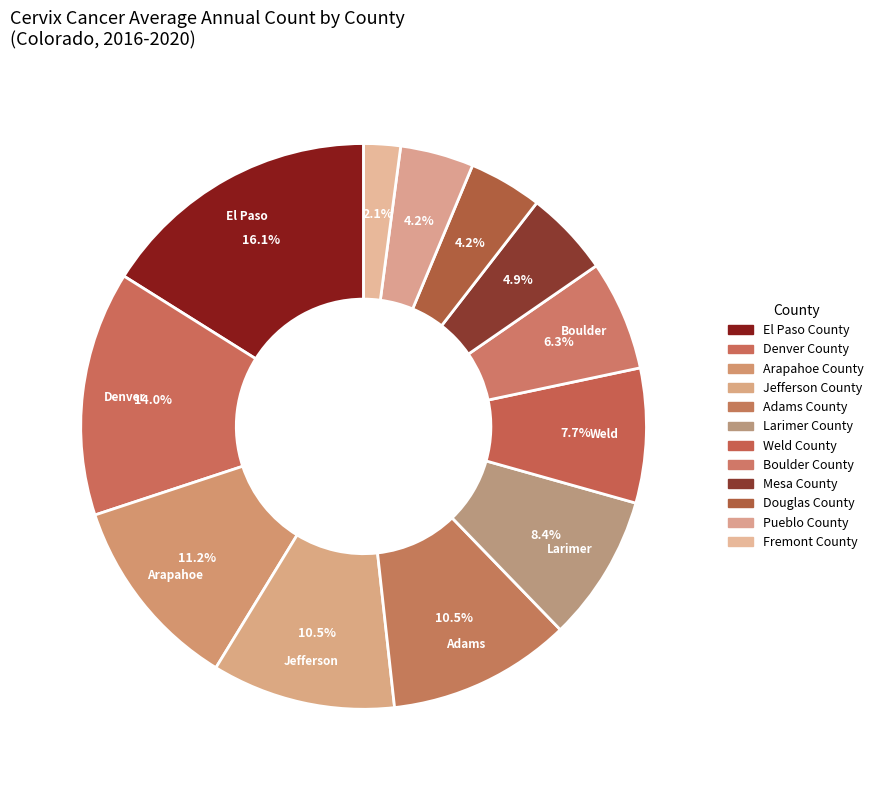

Is there a majority slice in this chart?

No